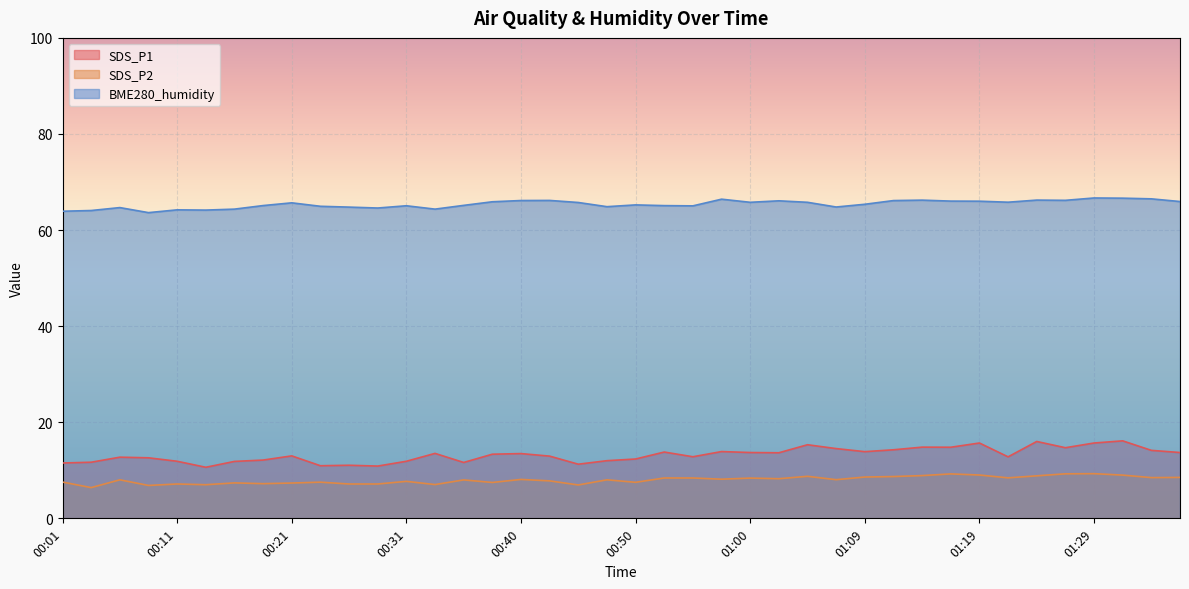

What is the spread (max minus min) of values at 00:33?

57.3